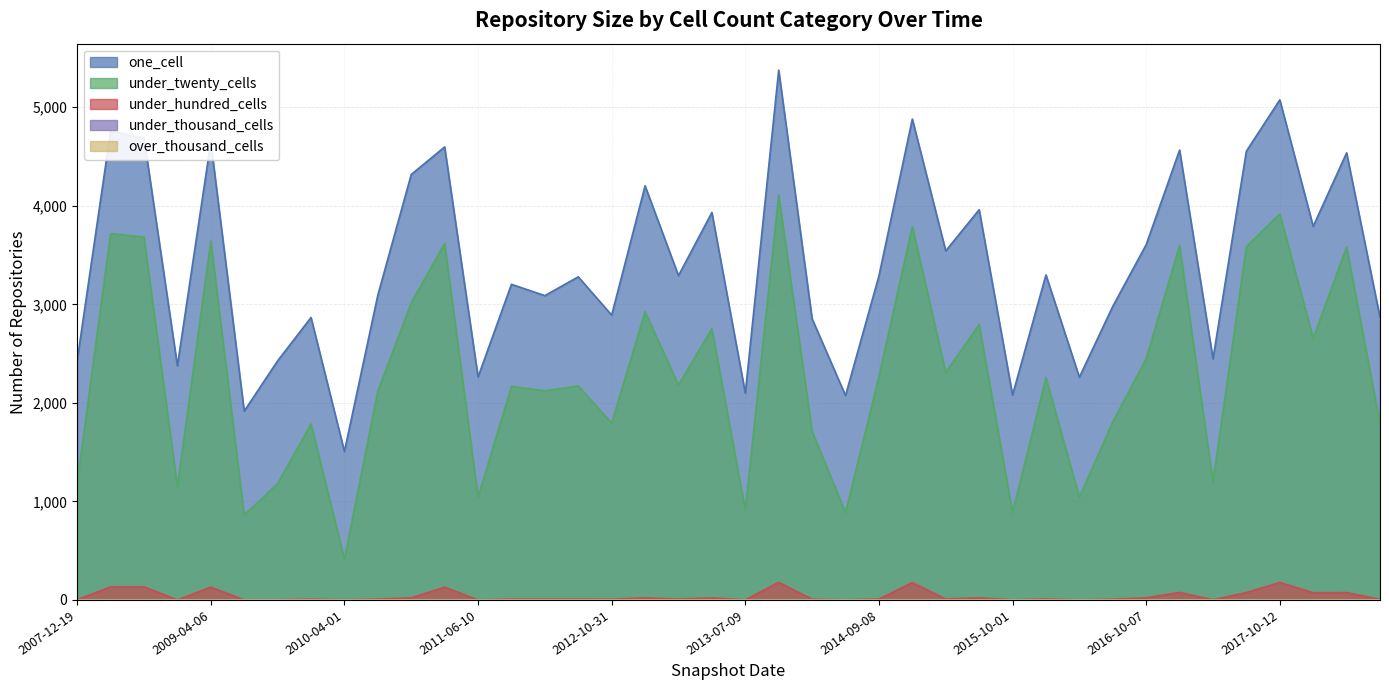

What is the label of the 24th point from the right?

2012-10-31